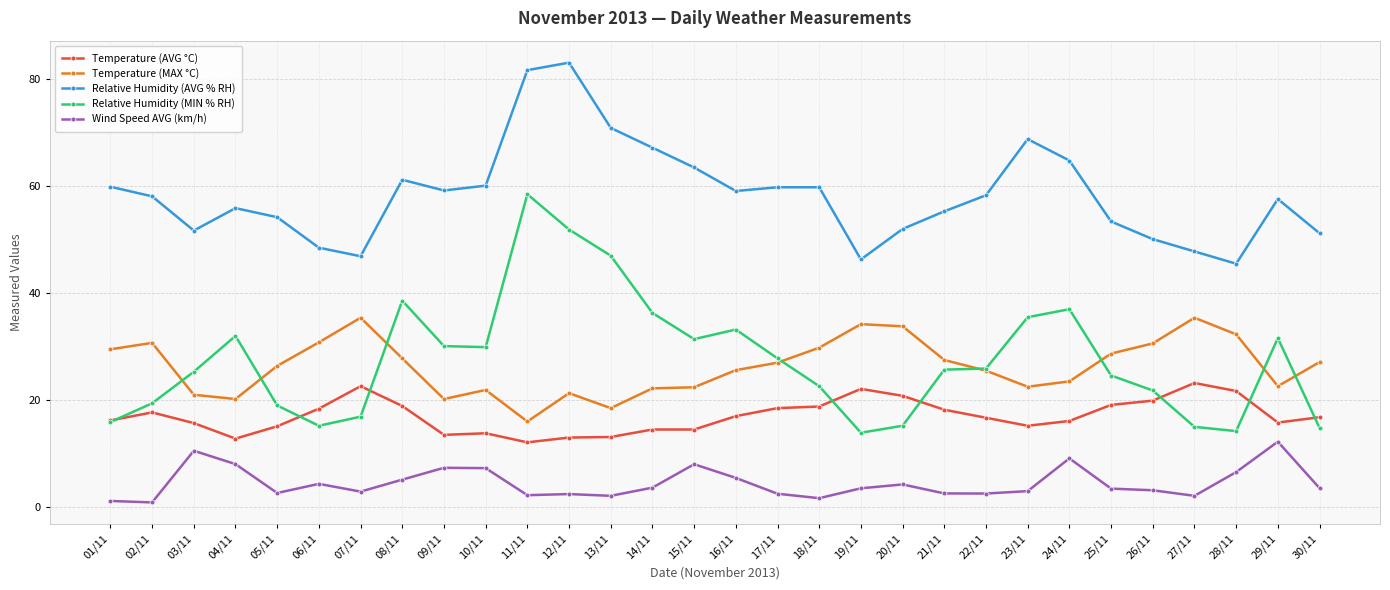

How many lines are shown in the chart?

5